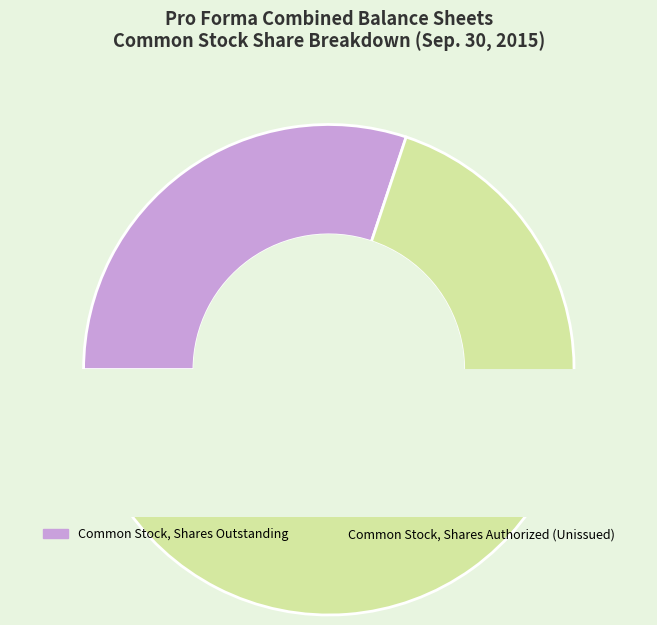

How many slices are in this pie chart?

3